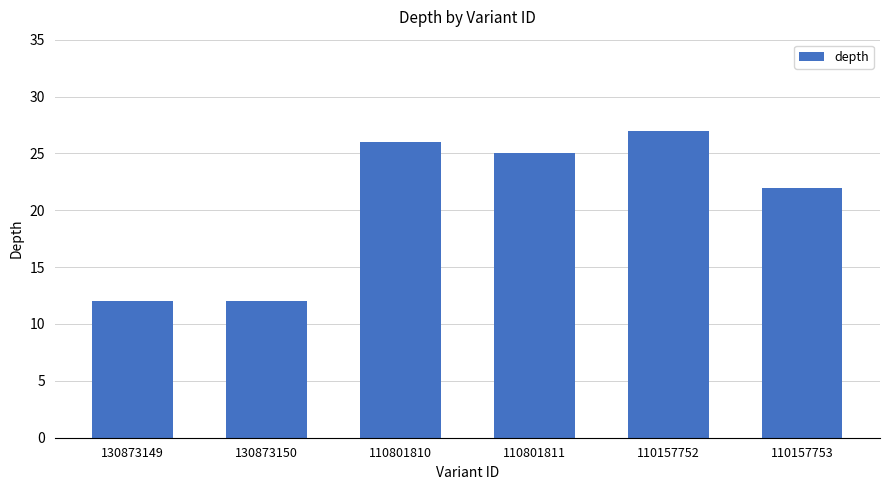

What is the label of the 1st bar from the right?

110157753